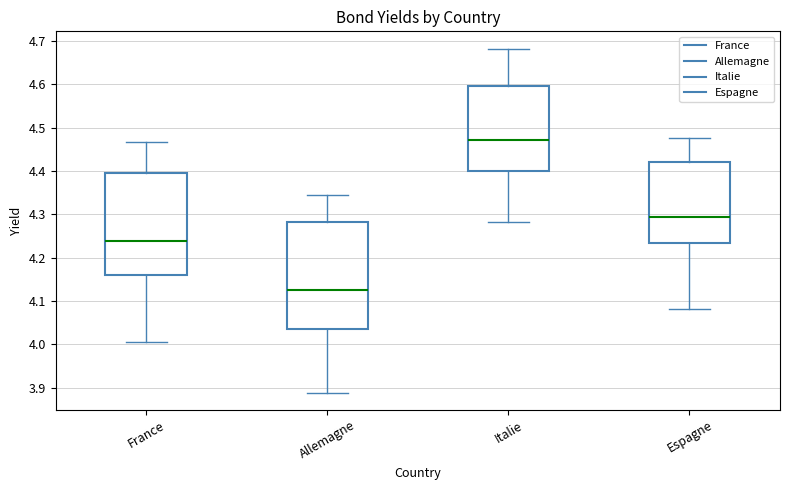

Which box has the highest median line?

Italie